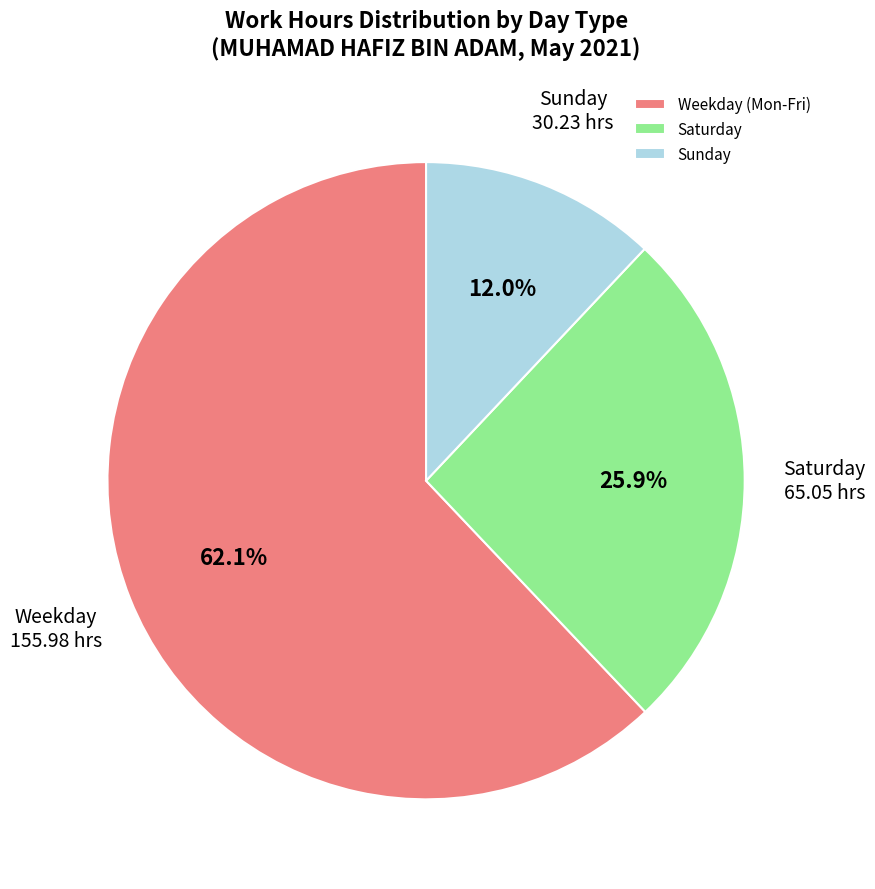

What is the smallest slice in the pie chart?

Sunday